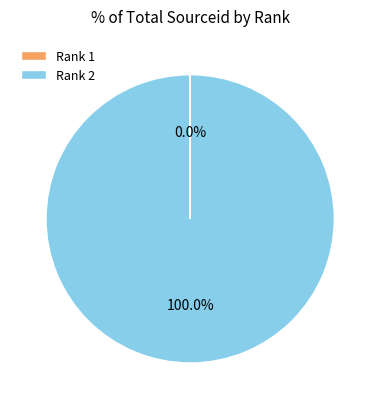

To the nearest percent, what is the average slice percentage?

50%